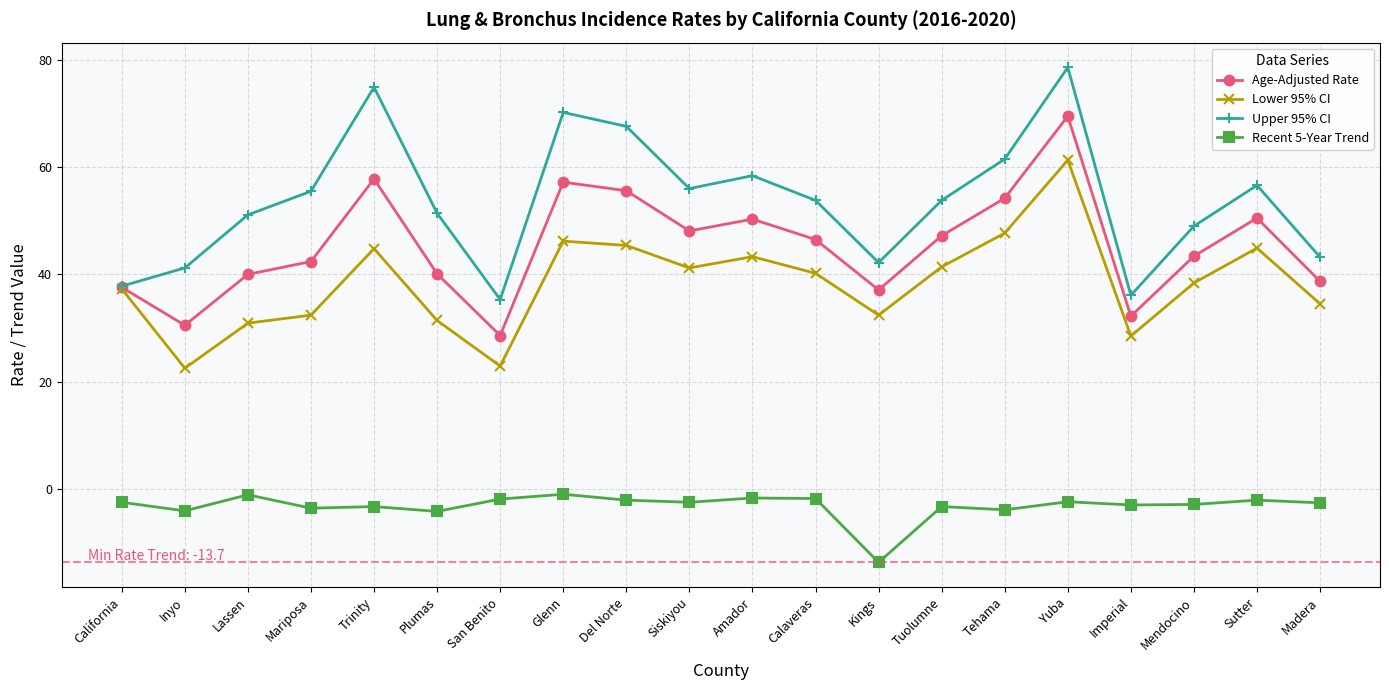

Is it true that Lower 95% CI equals 32.4 at Mariposa?

True